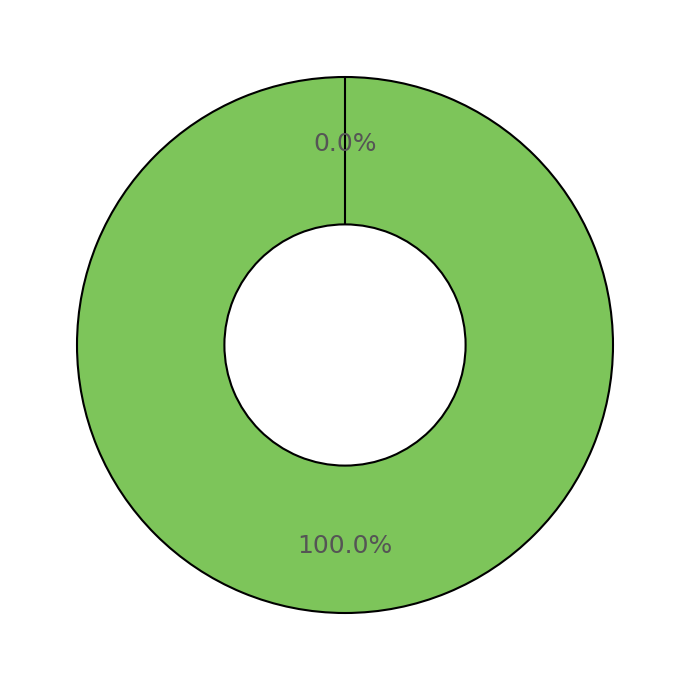

What is the smallest slice in the pie chart?

Ticket (io_index=0)